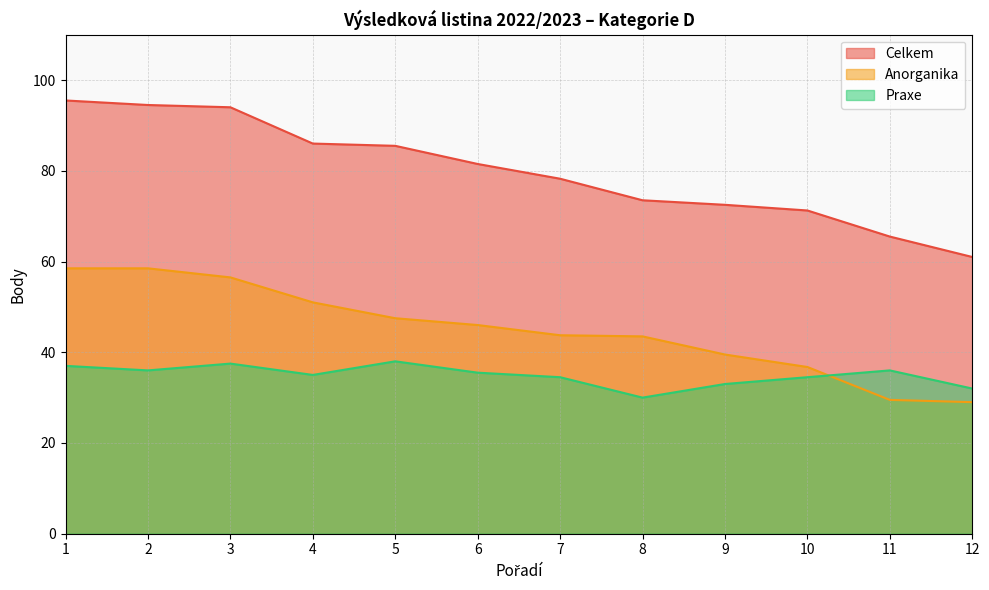

At which category is the sum across all series the highest?

1